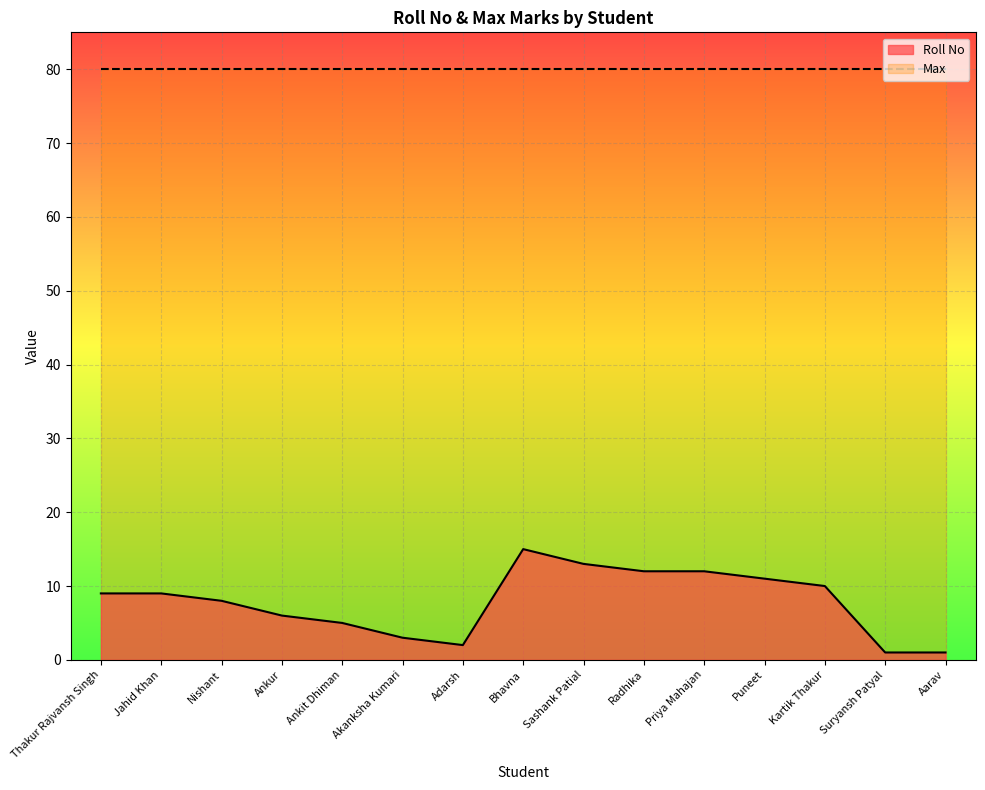

What position from the left is Puneet?

12